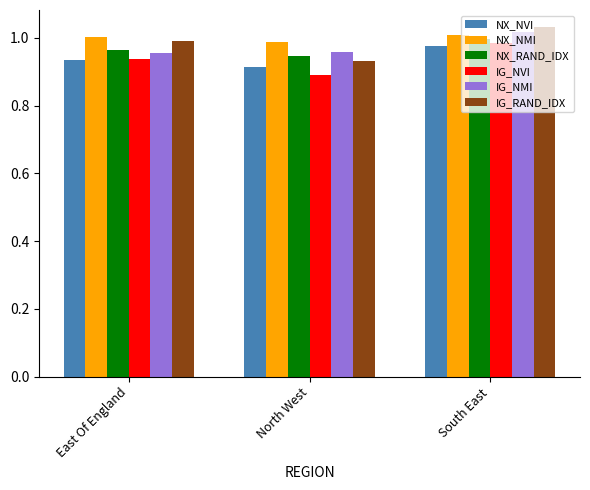

How many data points does each series have?

3